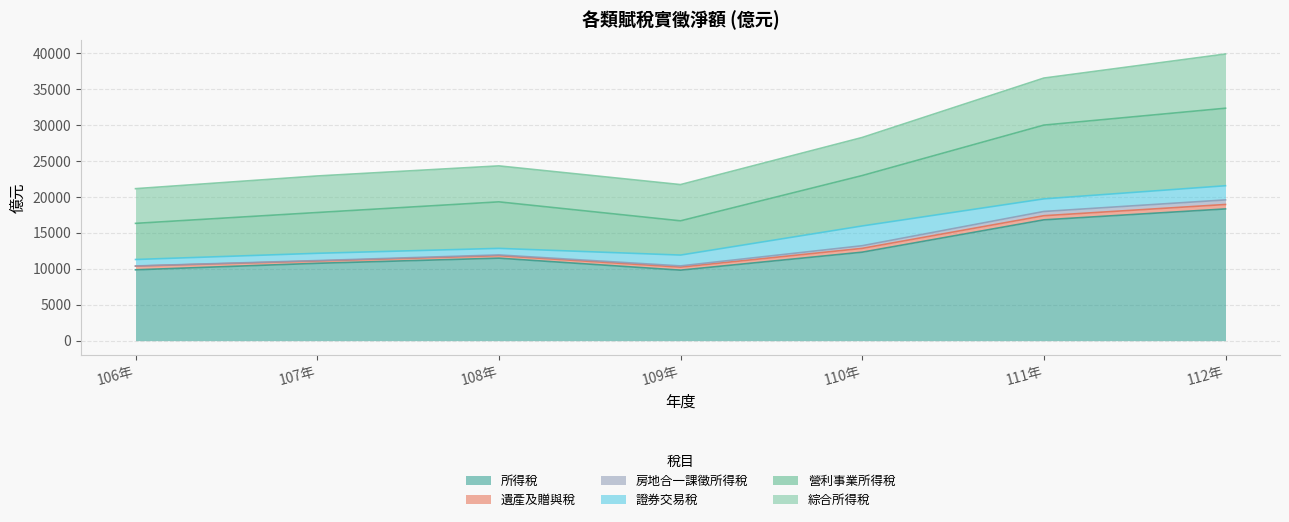

Where is the first local minimum for 營利事業所得稅?

109年